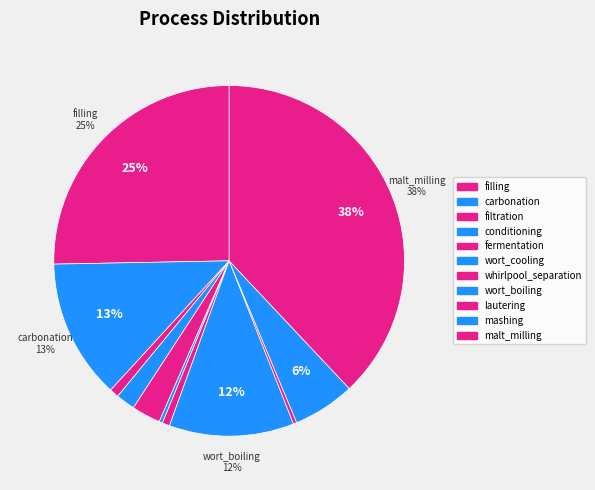

To the nearest percent, what portion does malt_milling represent?

38%